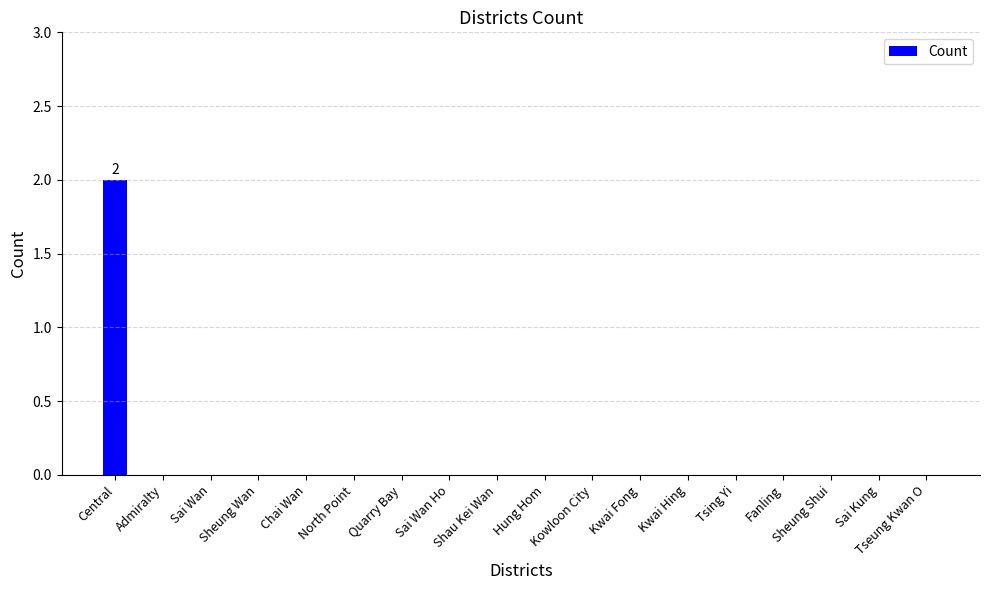

Reading left to right, extract all data points from this chart.

Central=2	Admiralty=0	Sai Wan=0	Sheung Wan=0	Chai Wan=0	North Point=0	Quarry Bay=0	Sai Wan Ho=0	Shau Kei Wan=0	Hung Hom=0	Kowloon City=0	Kwai Fong=0	Kwai Hing=0	Tsing Yi=0	Fanling=0	Sheung Shui=0	Sai Kung=0	Tseung Kwan O=0